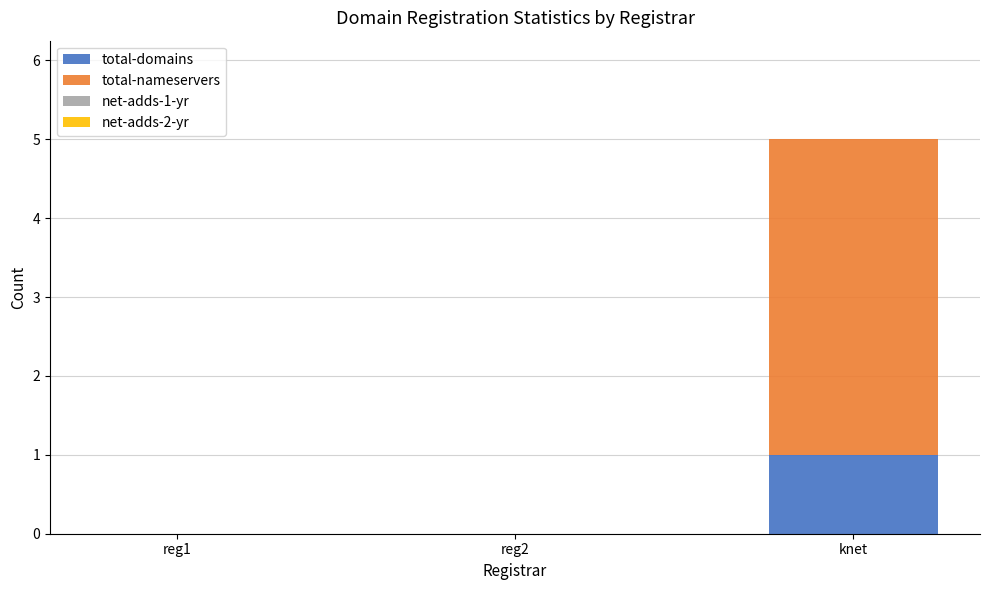

At which label does total-domains reach its peak?

knet